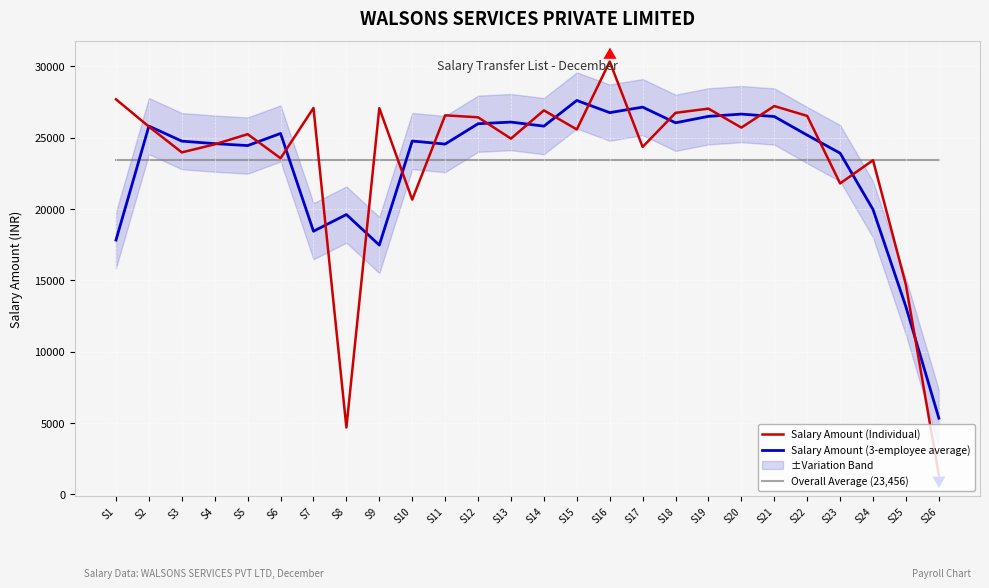

True or false: Salary Amount (3-employee average) has a value of 26095.6 at S13.

True